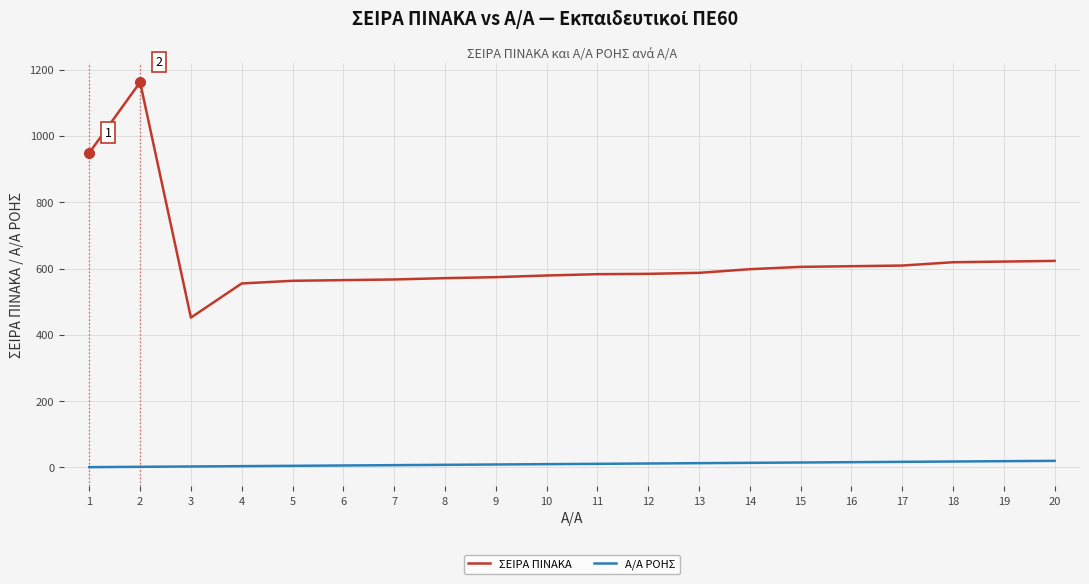

The value of ΣΕΙΡΑ ΠΙΝΑΚΑ at 10 is 208. True or false?

False